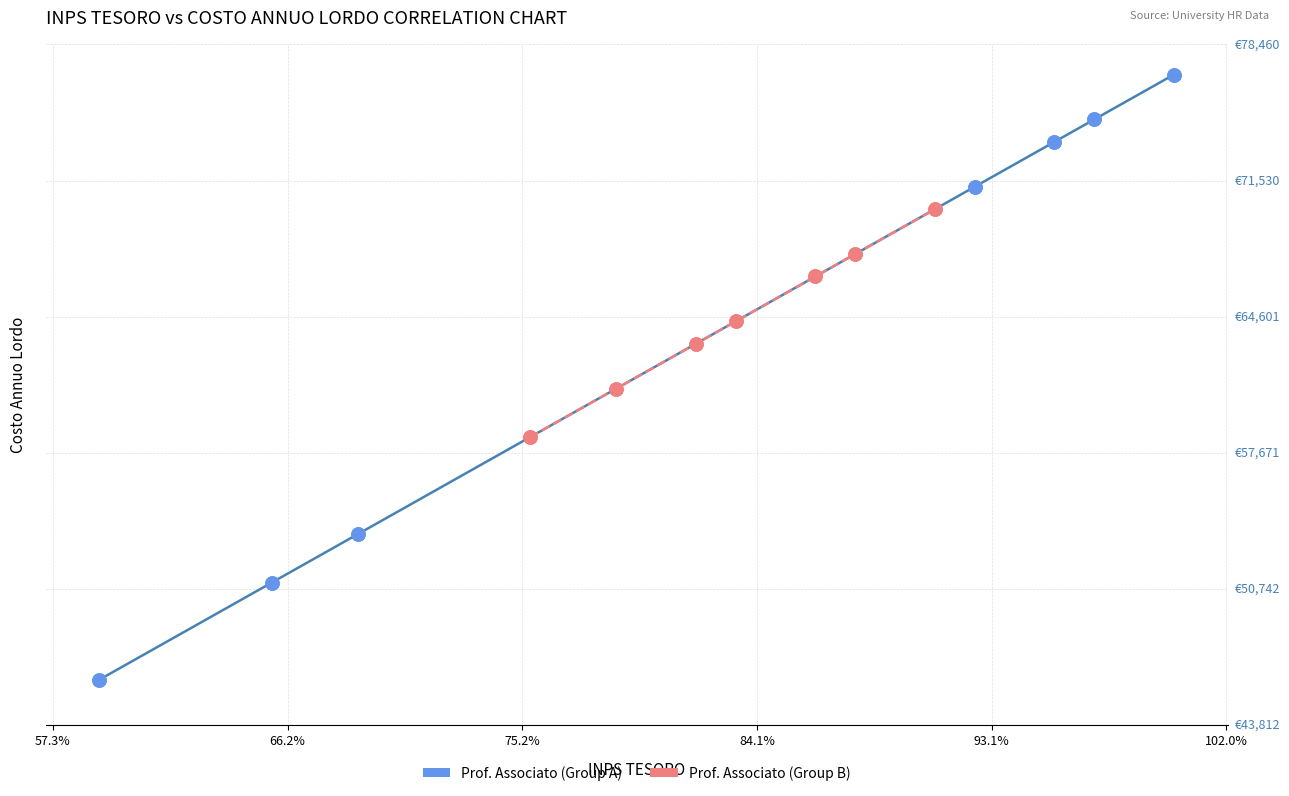

Which series has the largest Y range (max minus min)?

Prof. Associato (Group A)